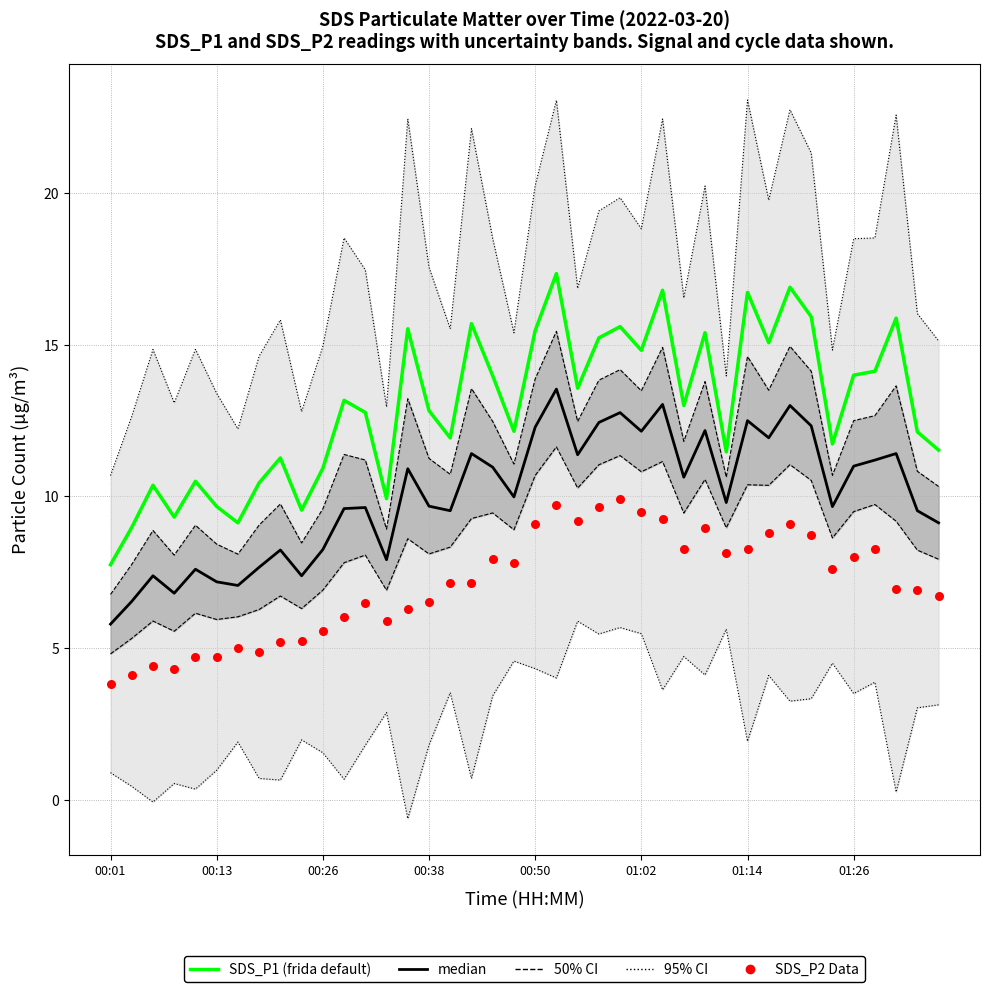

What is the total value across all series at 23?

37.3